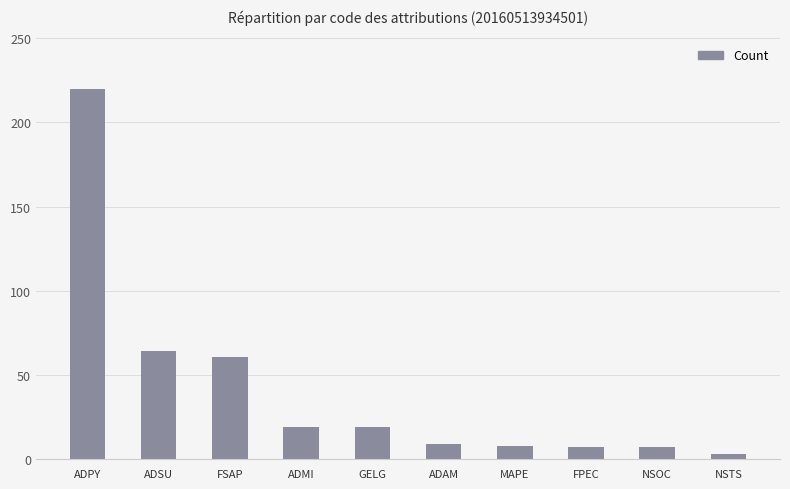

What is the label of the 7th bar from the right?

ADMI